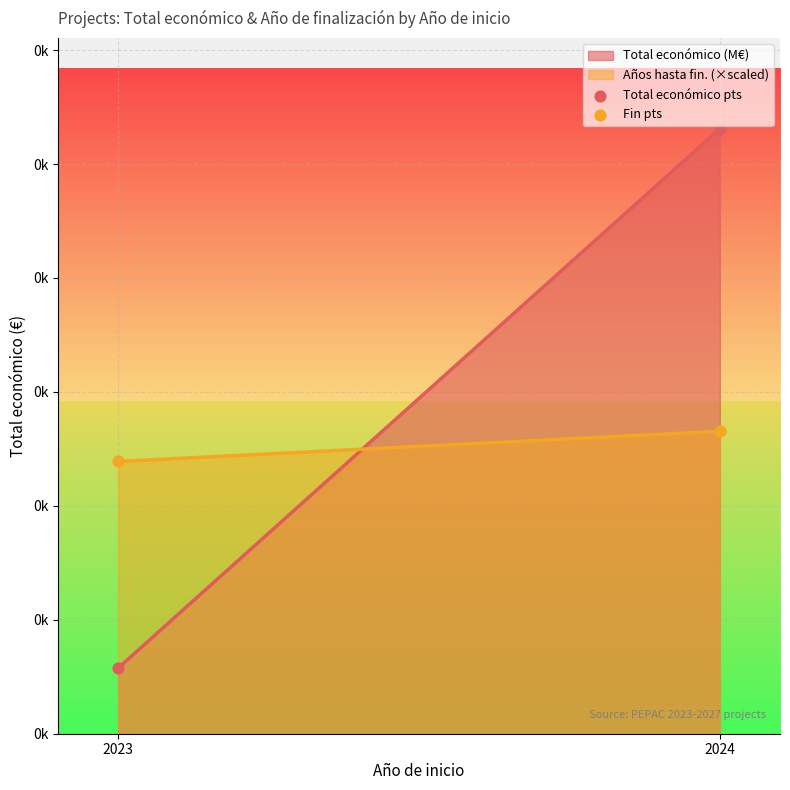

Which series contains the lowest Y value?

Total económico pts